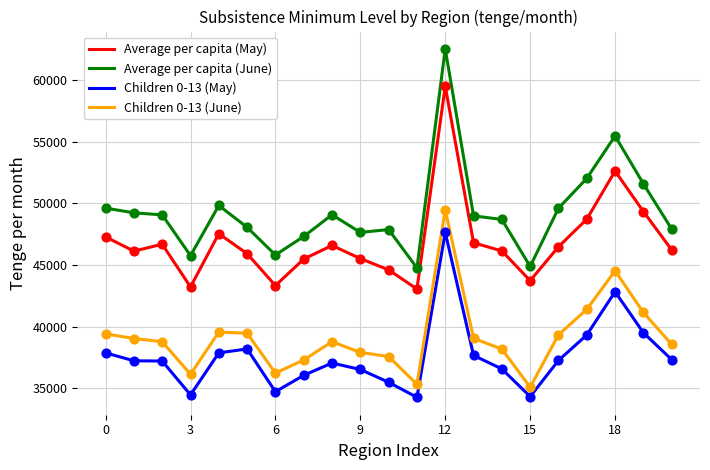

List the series in order of their peak value, lowest first.

Children 0-13 (May), Children 0-13 (June), Average per capita (May), Average per capita (June)